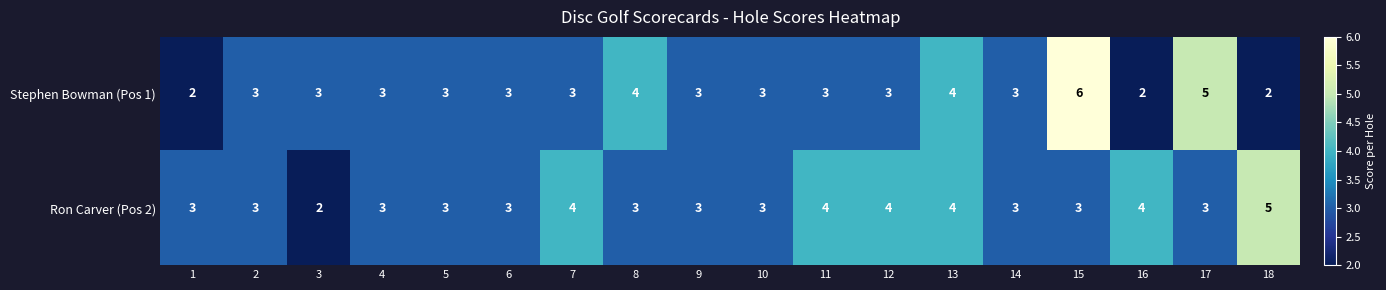

What is the sum of all Stephen Bowman (Pos 1) values?

58